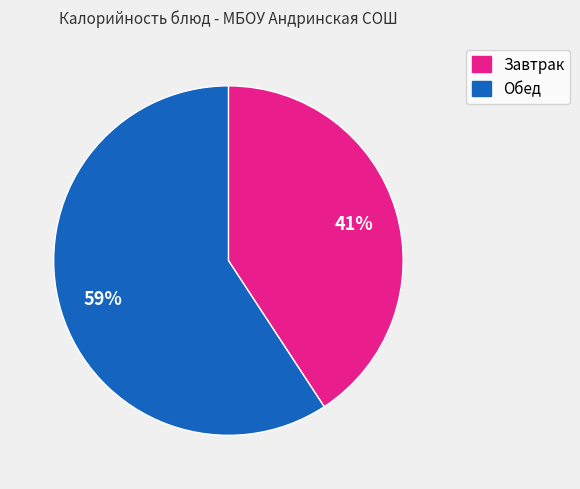

Does any single category account for the majority?

Yes